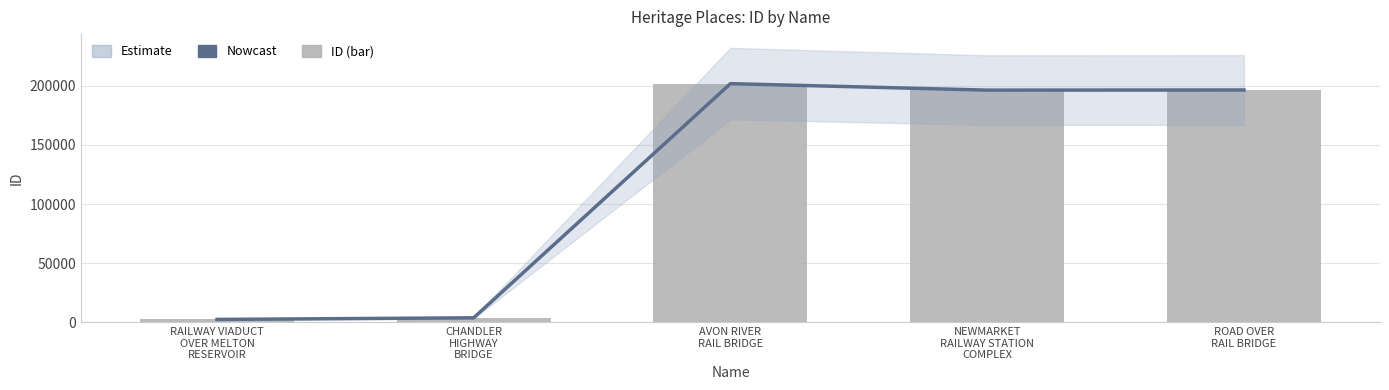

Which category has the highest value in the ID series?

AVON RIVER
RAIL BRIDGE